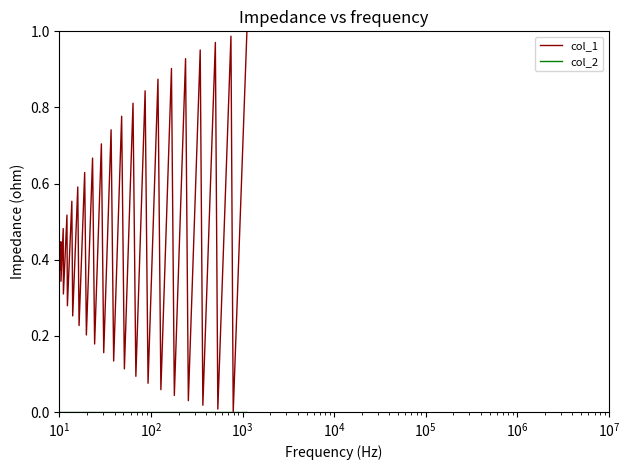

Which series has the largest total across all categories?

col_1